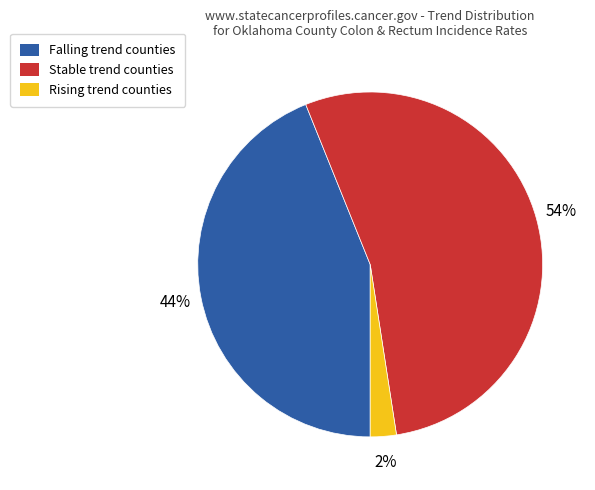

Count the number of slices in the pie.

3